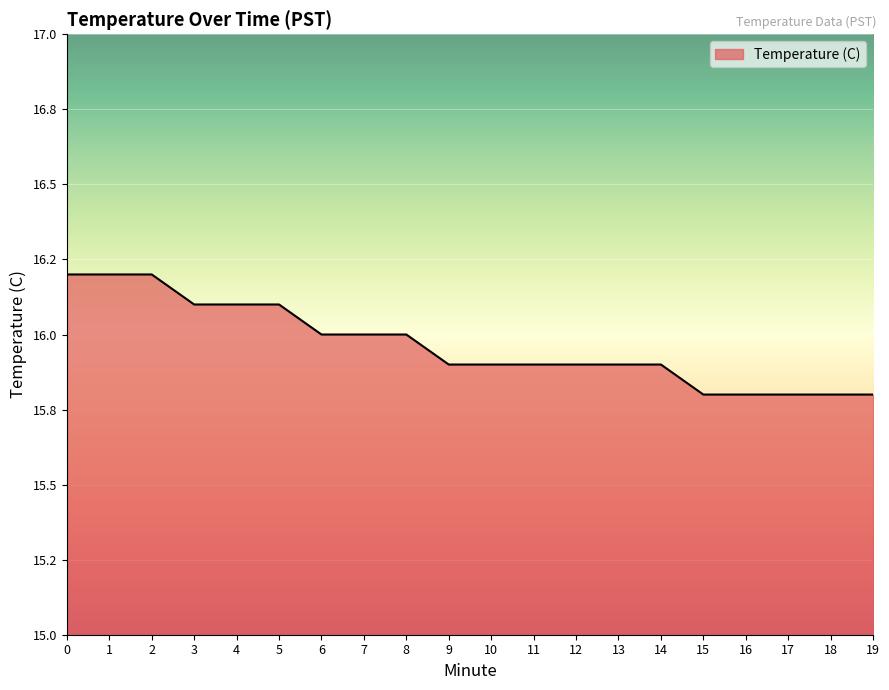

Reading left to right, extract all data points from this chart.

16.2	16.2	16.2	16.1	16.1	16.1	16.0	16.0	16.0	15.9	15.9	15.9	15.9	15.9	15.9	15.8	15.8	15.8	15.8	15.8